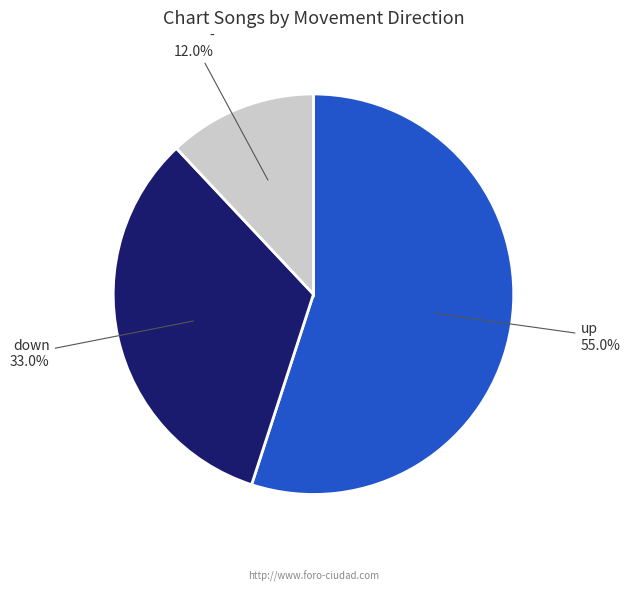

Combined, do up and - account for over 50%?

Yes